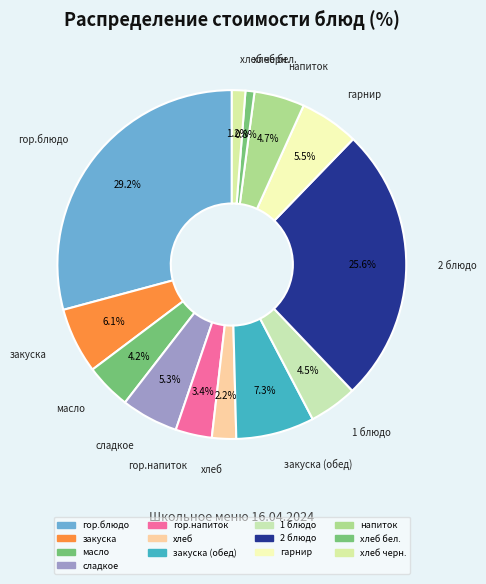

Rank the categories by value from highest to lowest.

гор.блюдо, 2 блюдо, закуска (обед), закуска, гарнир, сладкое, напиток, 1 блюдо, масло, гор.напиток, хлеб, хлеб черн., хлеб бел.